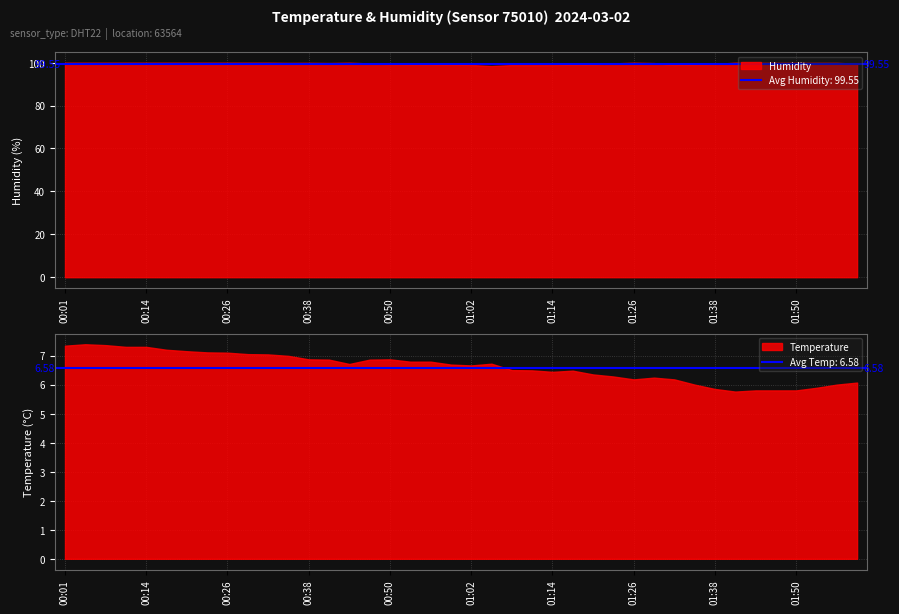

True or false: humidity has more than 1 interior local peaks.

True